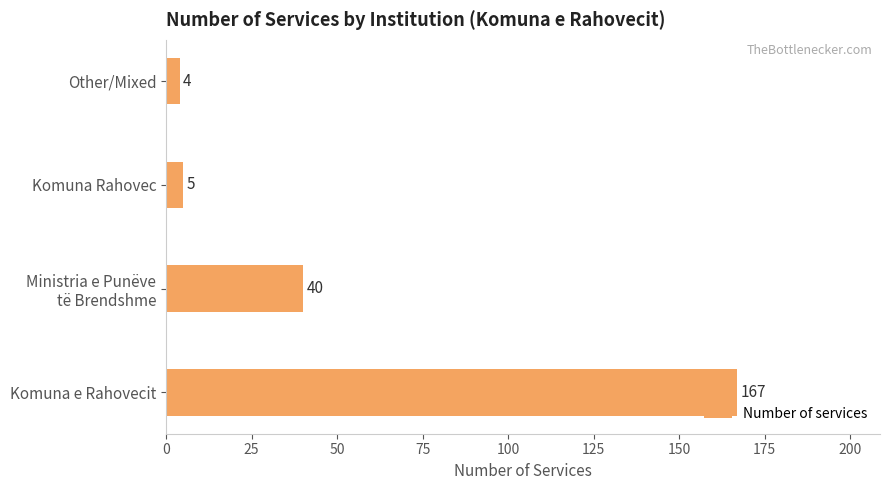

What is the greatest value displayed?

167